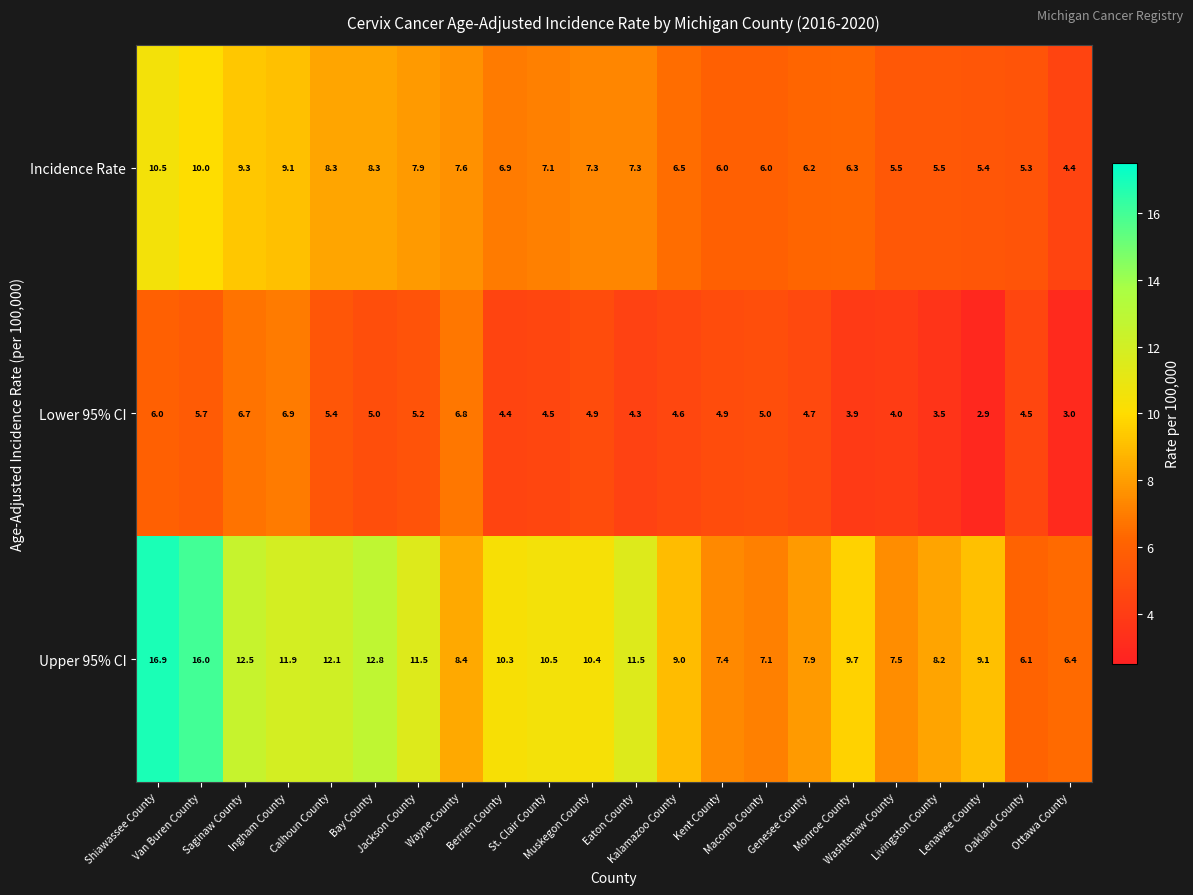

What is the sum of all Incidence Rate values?

156.7